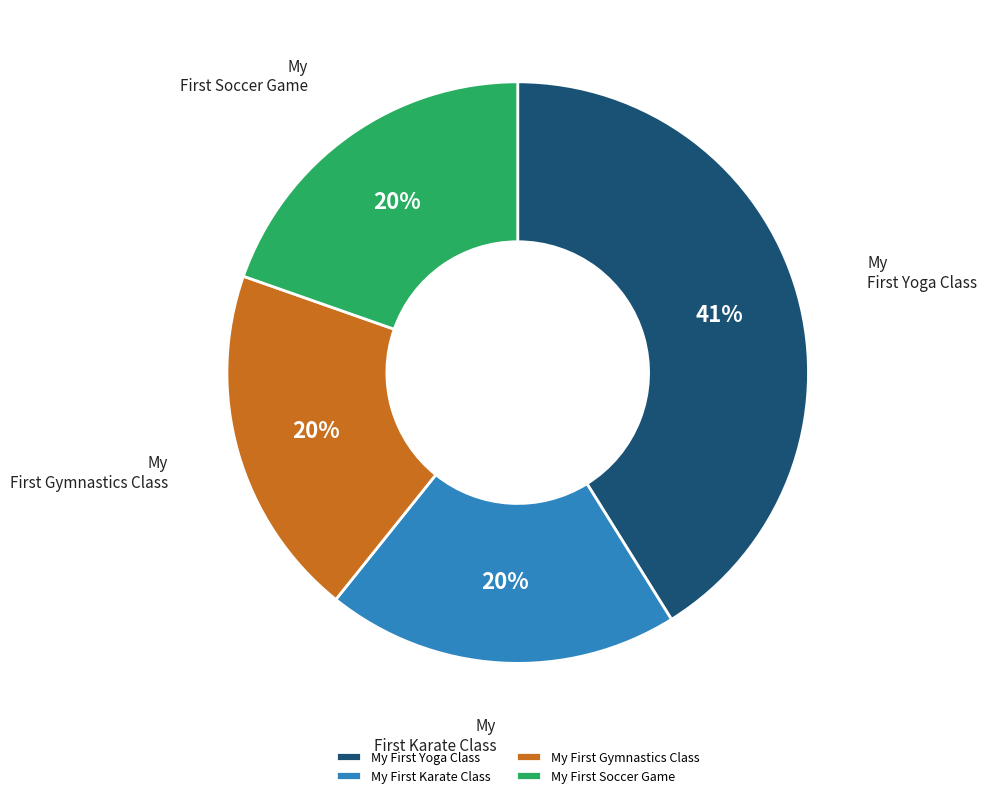

Which slice is the largest?

My First Yoga Class